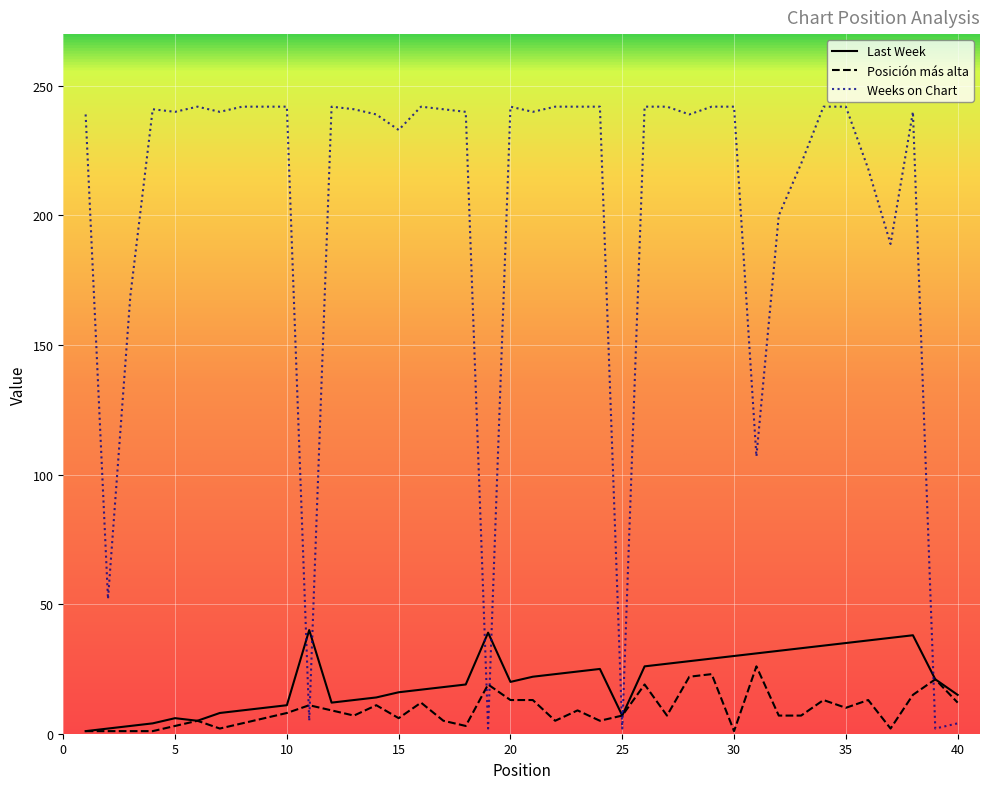

Count the number of data series in this chart.

3